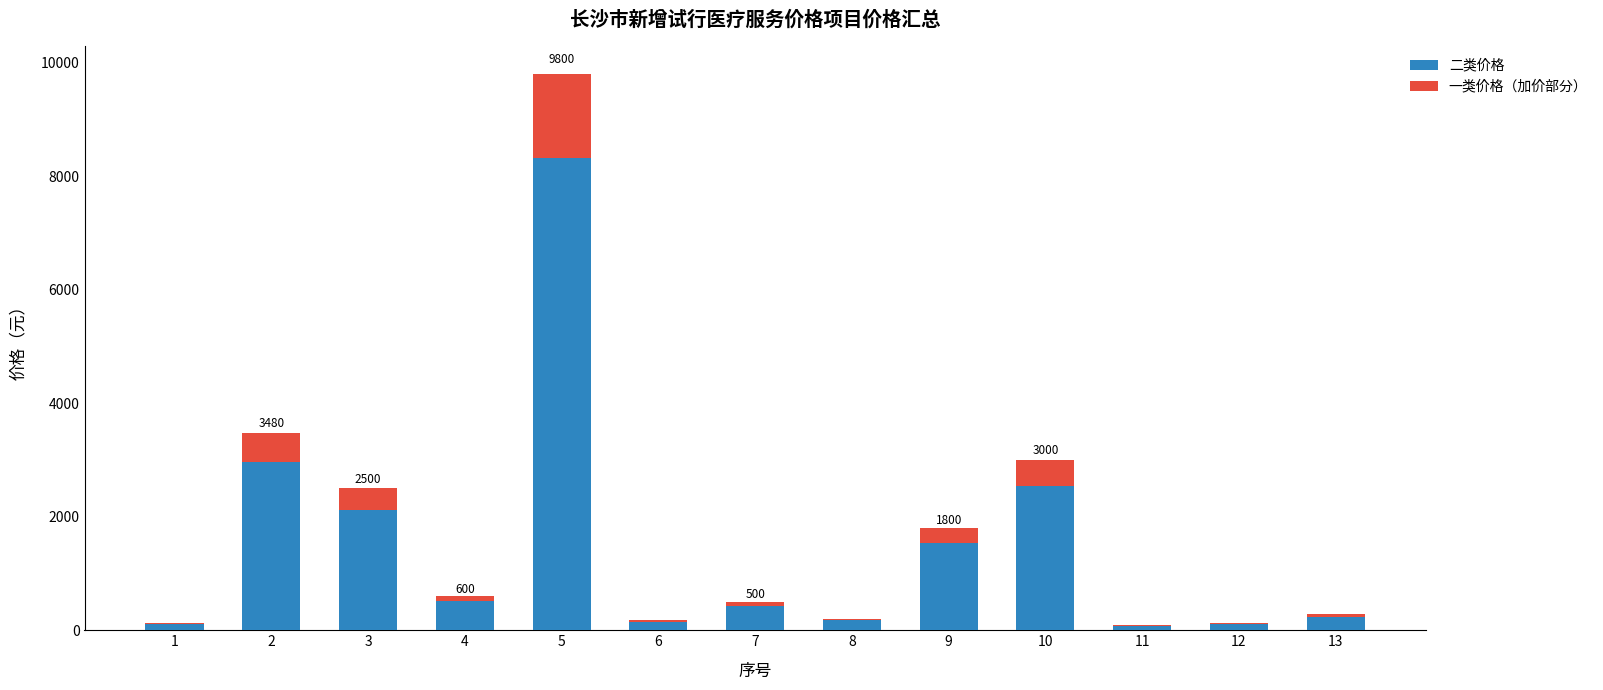

The value of 二类价格 at 4 is 510. True or false?

True